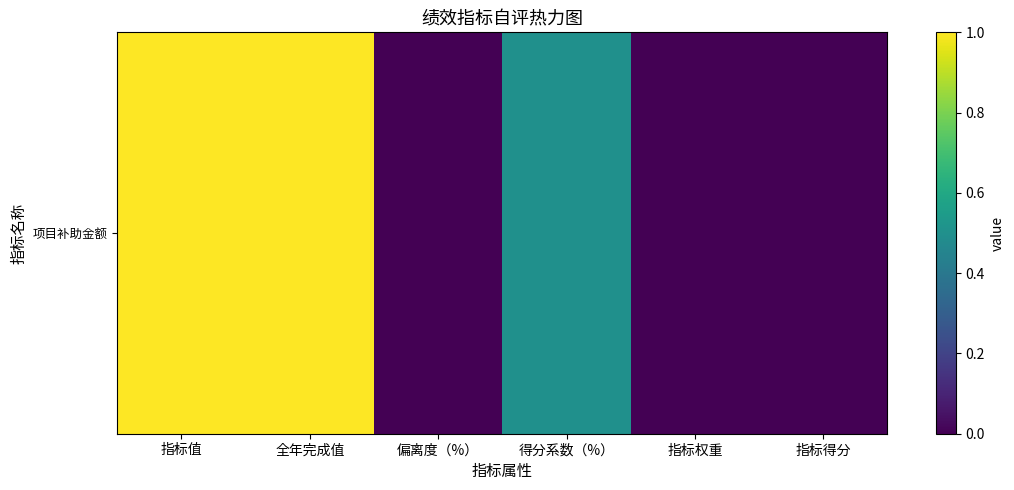

Which label corresponds to the largest value in the chart?

指标值